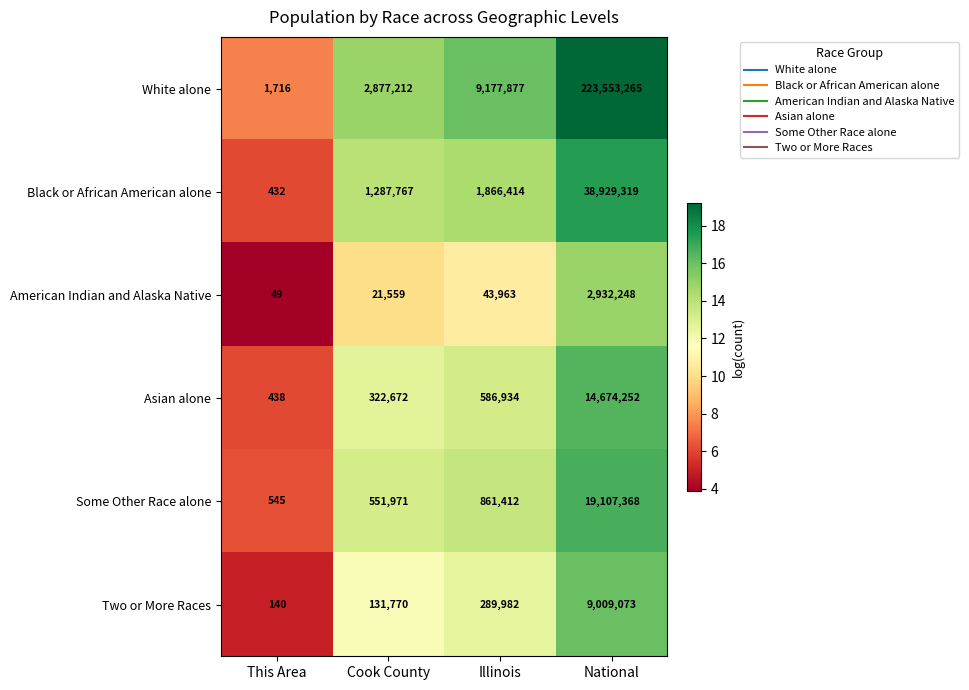

Reading left to right, extract all data points from this chart.

White alone: This Area=1716	Cook County=2877212	Illinois=9177877	National=223553265
Black or African American alone: This Area=432	Cook County=1287767	Illinois=1866414	National=38929319
American Indian and Alaska Native: This Area=49	Cook County=21559	Illinois=43963	National=2932248
Asian alone: This Area=438	Cook County=322672	Illinois=586934	National=14674252
Some Other Race alone: This Area=545	Cook County=551971	Illinois=861412	National=19107368
Two or More Races: This Area=140	Cook County=131770	Illinois=289982	National=9009073